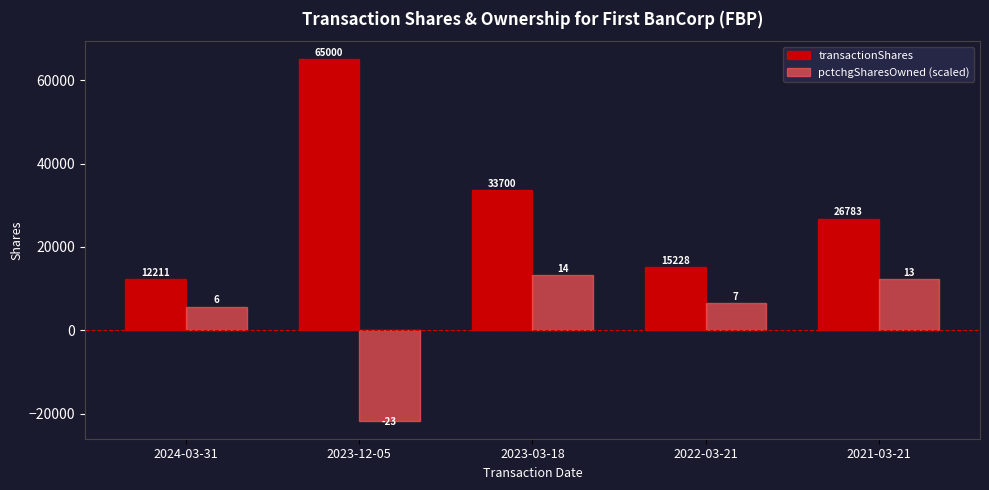

At how many categories does at least one series exceed 17595?

3